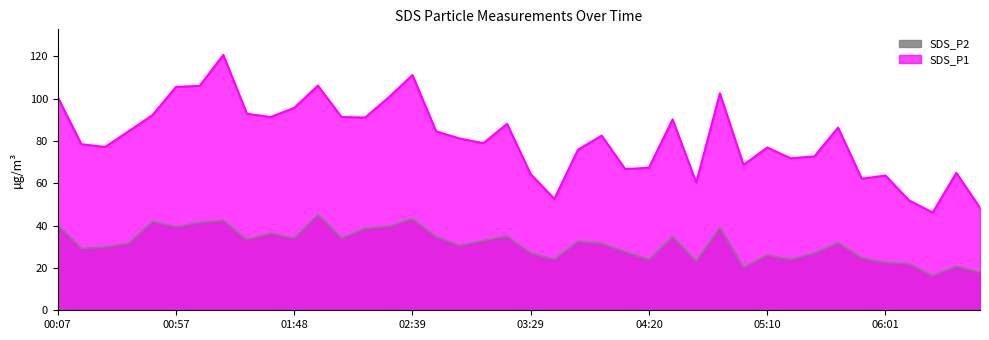

Is the value of SDS_P1 at 03:29 greater than the value of SDS_P2 at 02:18?

Yes